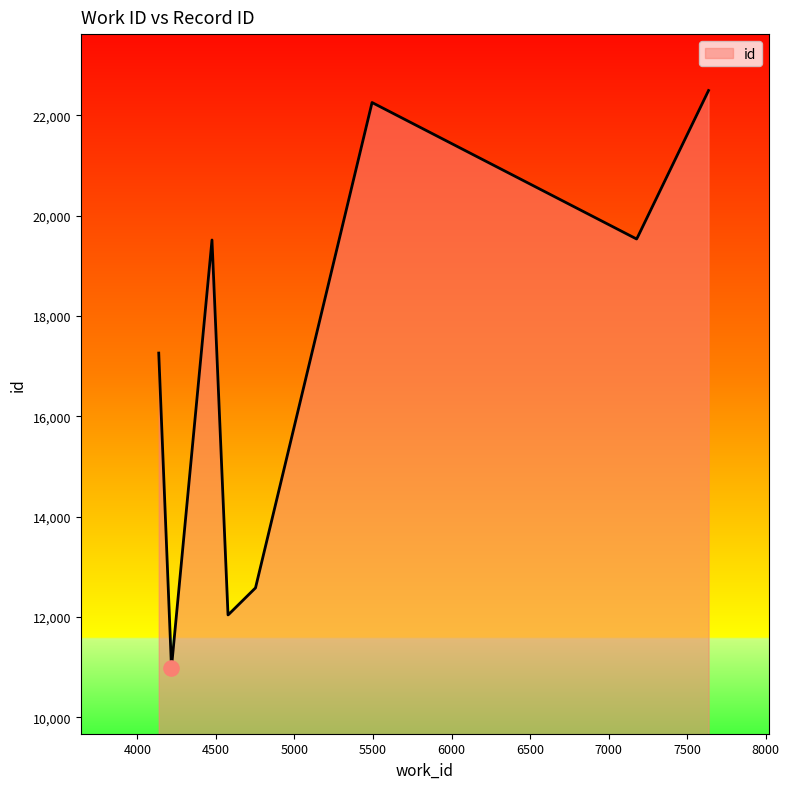

What is the minimum value shown in the chart?

10991